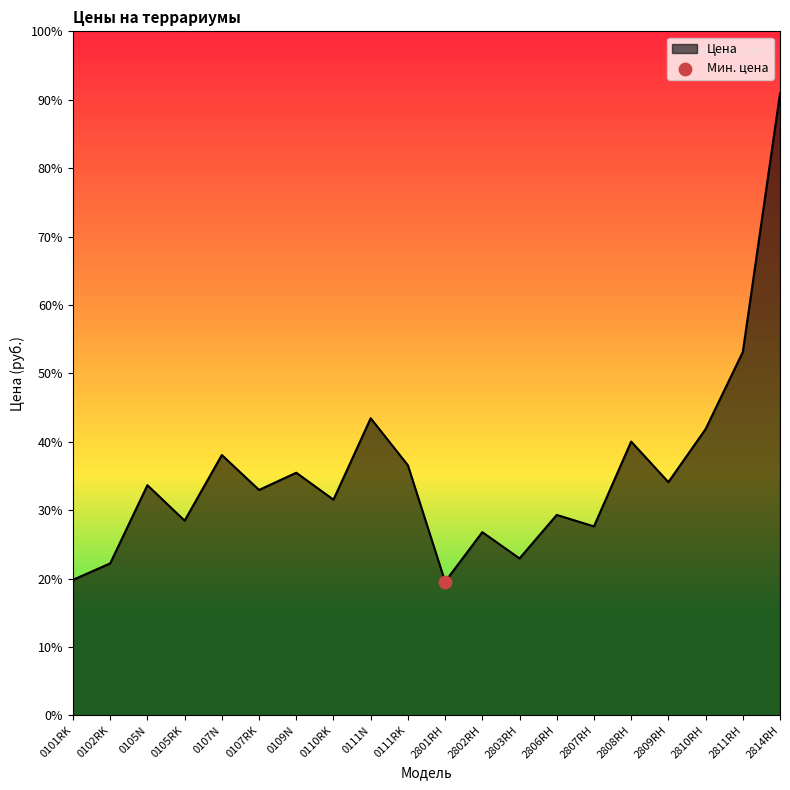

Which has a higher value, 0110RK or 2814RH?

2814RH